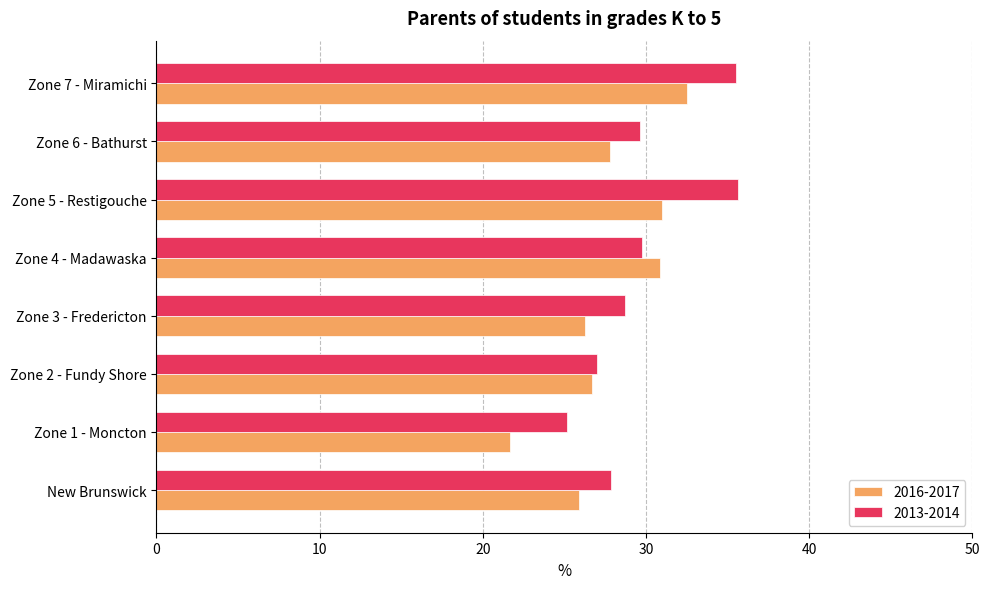

How many distinct data groups are displayed?

2